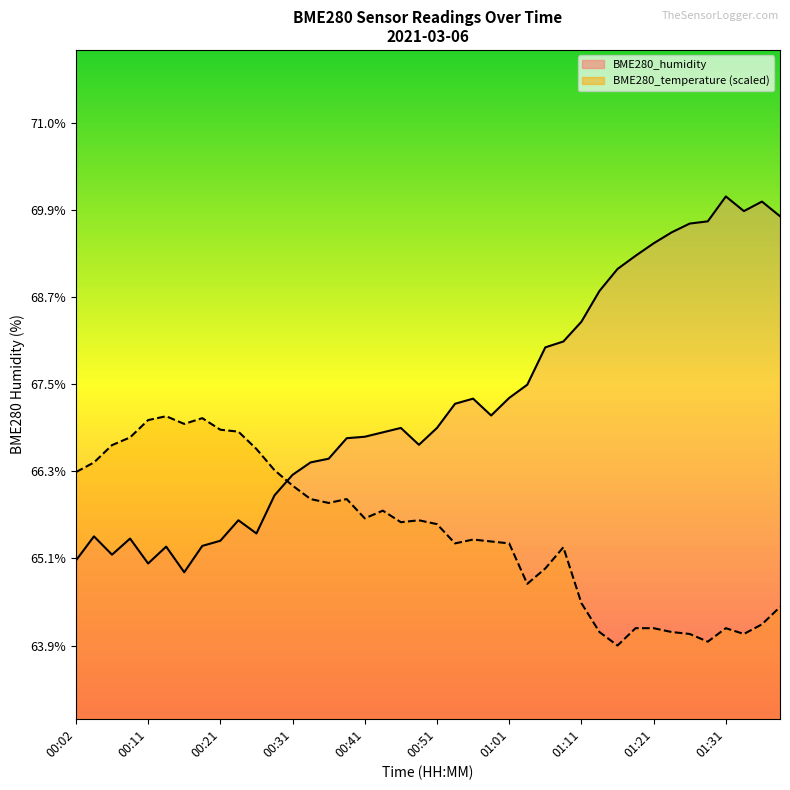

At which label does BME280_temperature reach its peak?

00:14